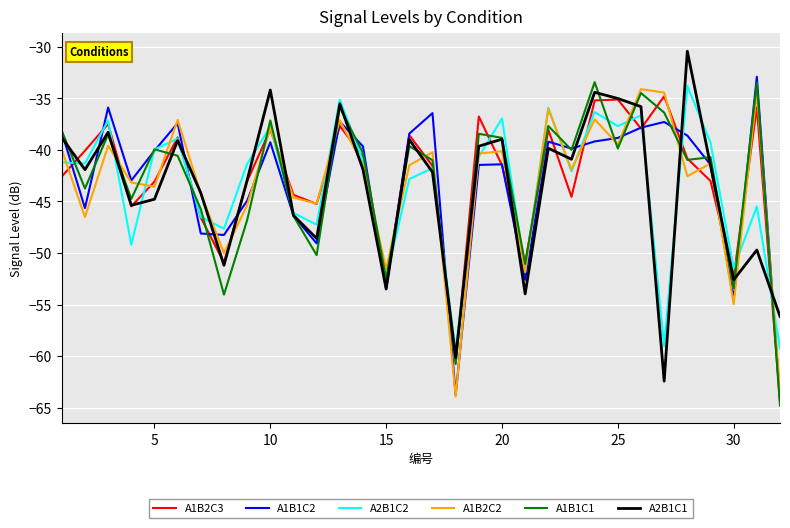

What is the highest value of the A1B1C2 series?

-32.9